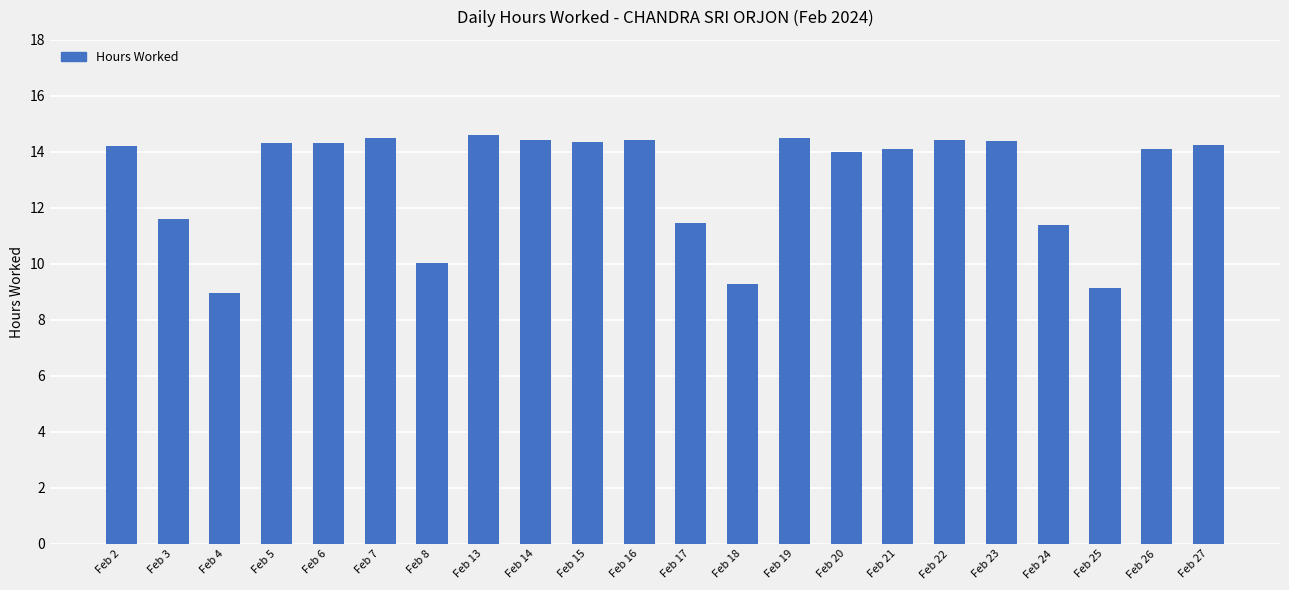

What is the sum of the values at Feb 13 and Feb 5?

28.9